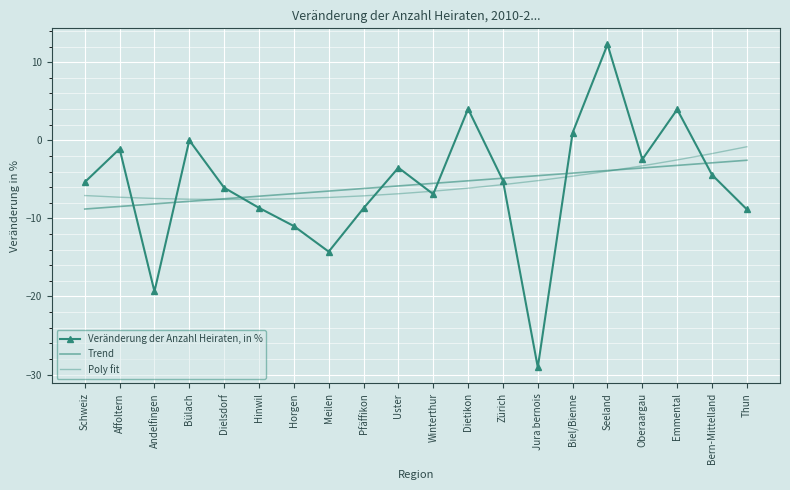

True or false: Poly fit has more than 2 points higher than both neighbors.

False